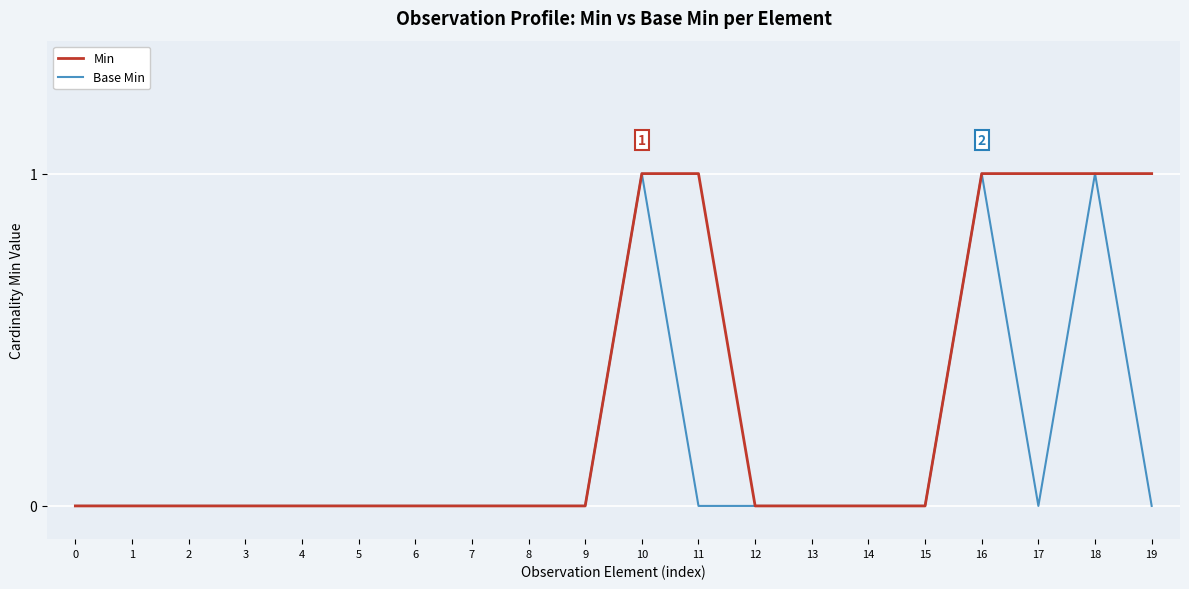

What is the greatest value displayed?

1